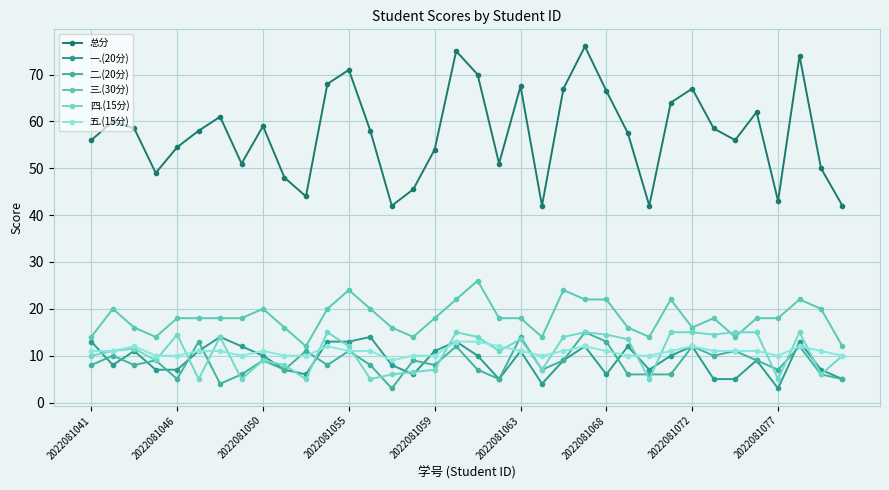

In 二.(20分), how many points are higher than both neighbors (excluding endpoints)?

13